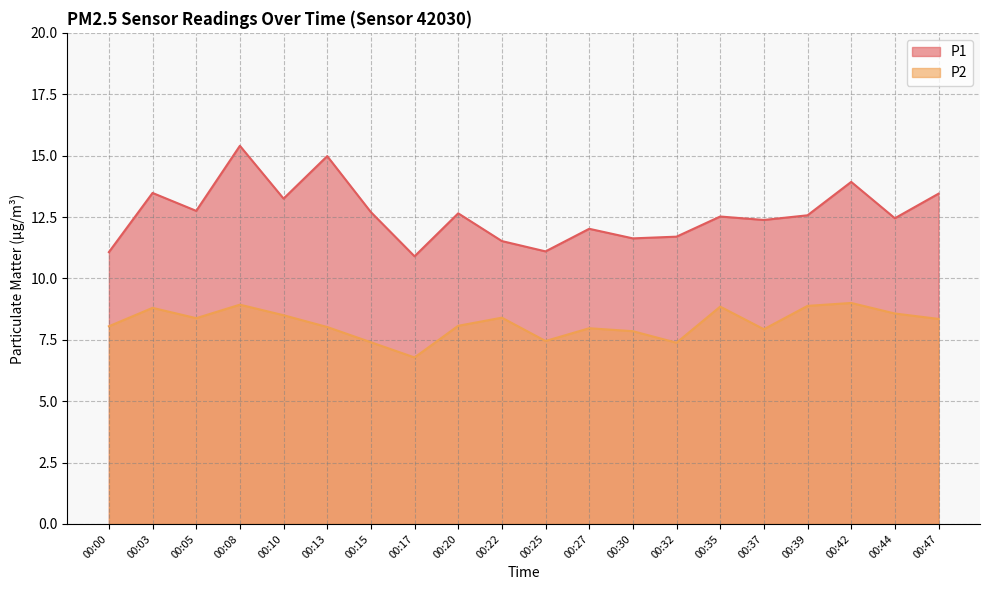

True or false: P2 and P1 intersect in this chart.

False